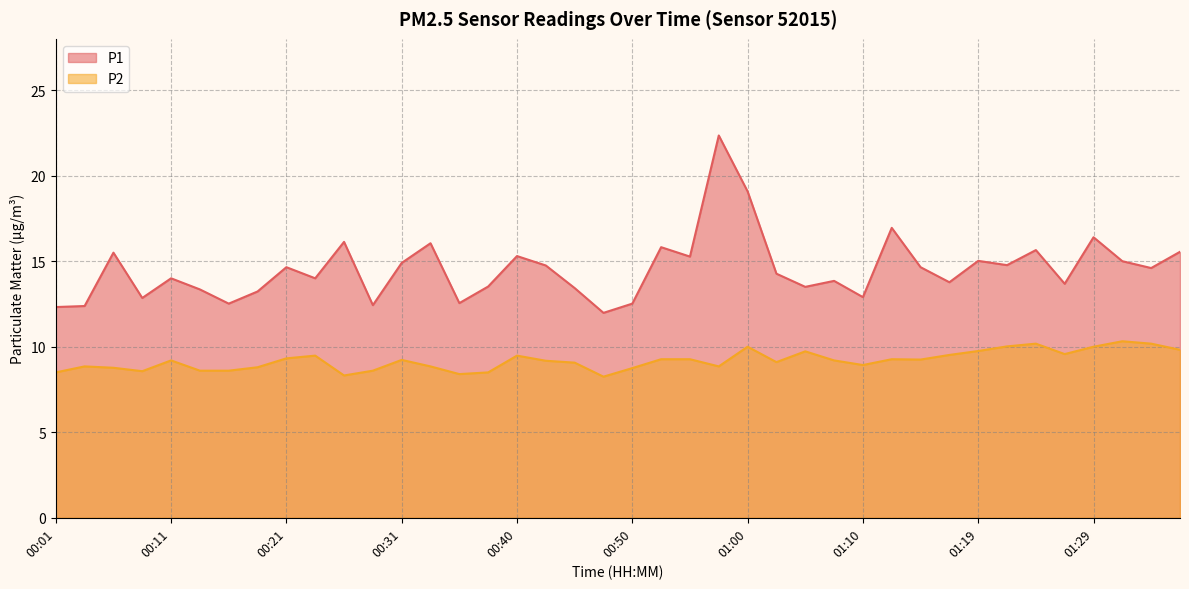

Rank the series at 01:05 from lowest to highest value.

P2, P1